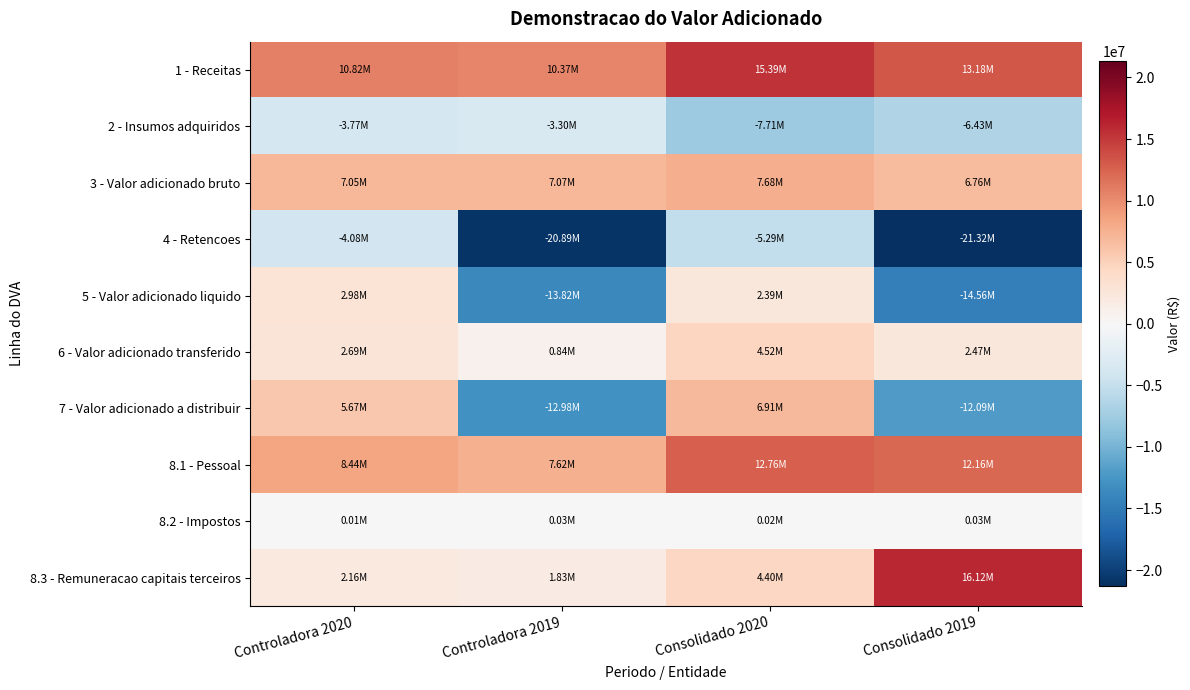

Which series changed the most between Consolidado 2020 and Consolidado 2019?

7 - Valor adicionado a distribuir